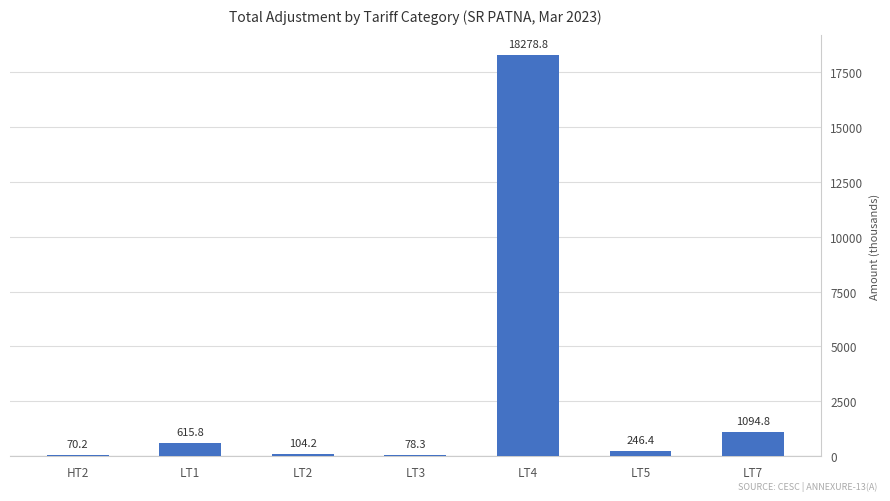

Does the chart contain stacked bars?

No